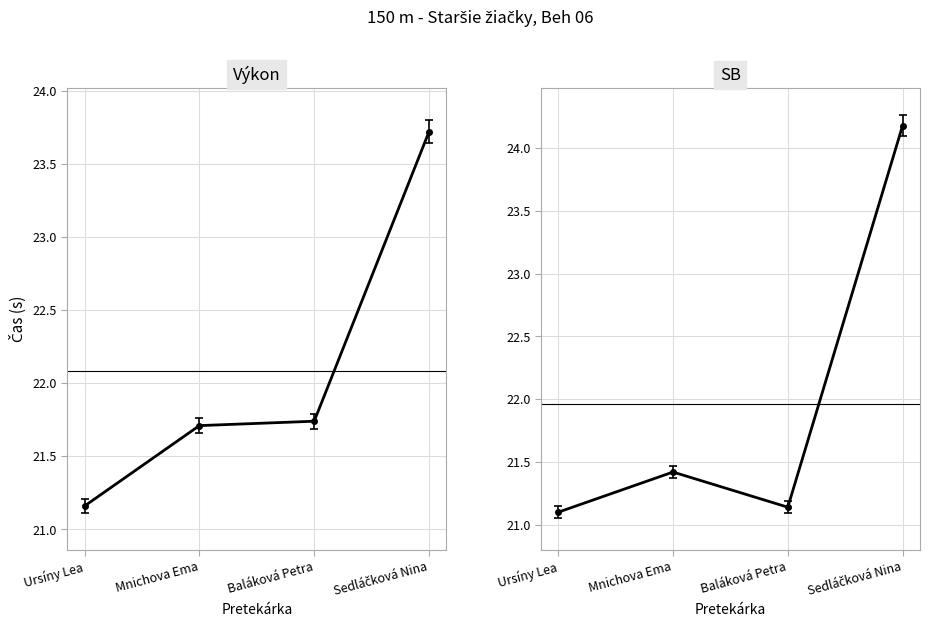

Does the chart have visible grid lines?

Yes